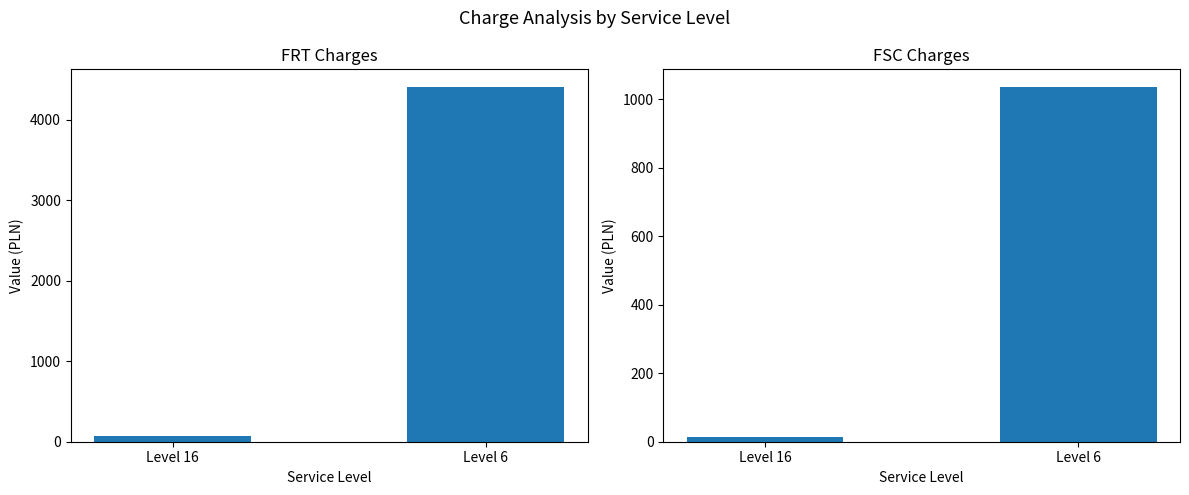

What is the value of the FSC bar at the 2nd from the left?

1035.4